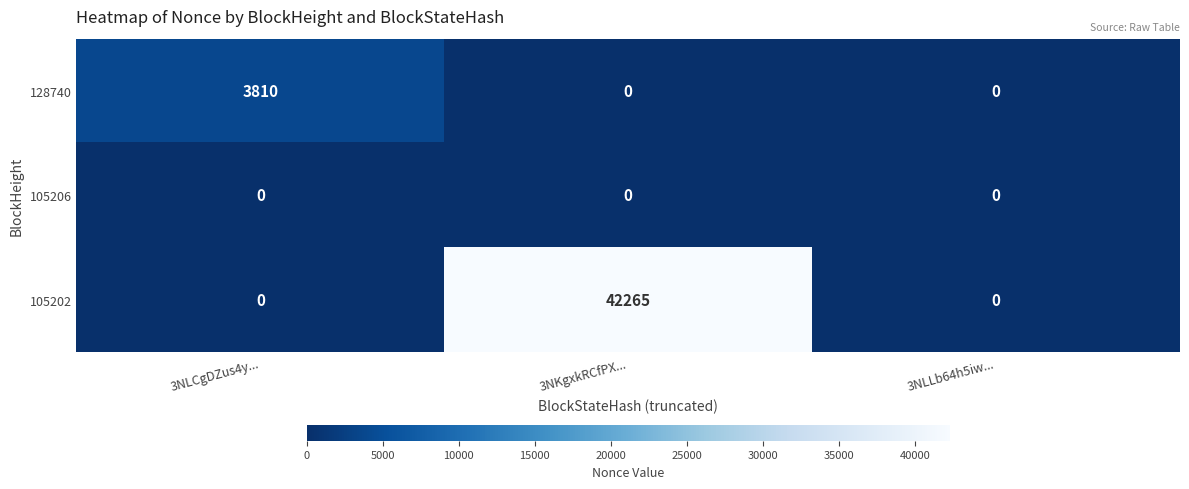

Which series changed the most between 3NLCgDZus4y... and 3NKgxkRCfPX...?

105202